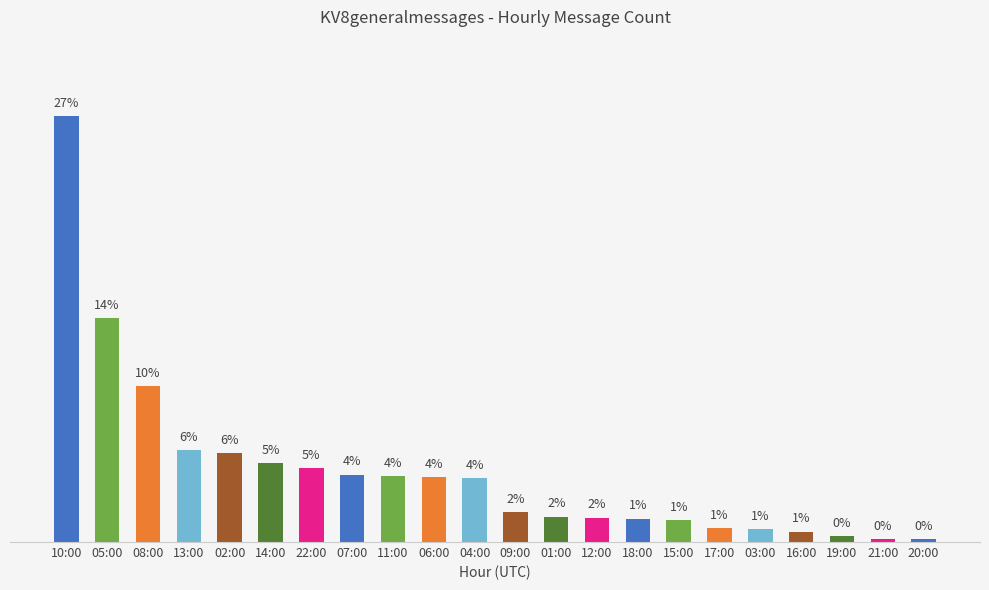

What is the label of the 6th bar from the right?

17:00